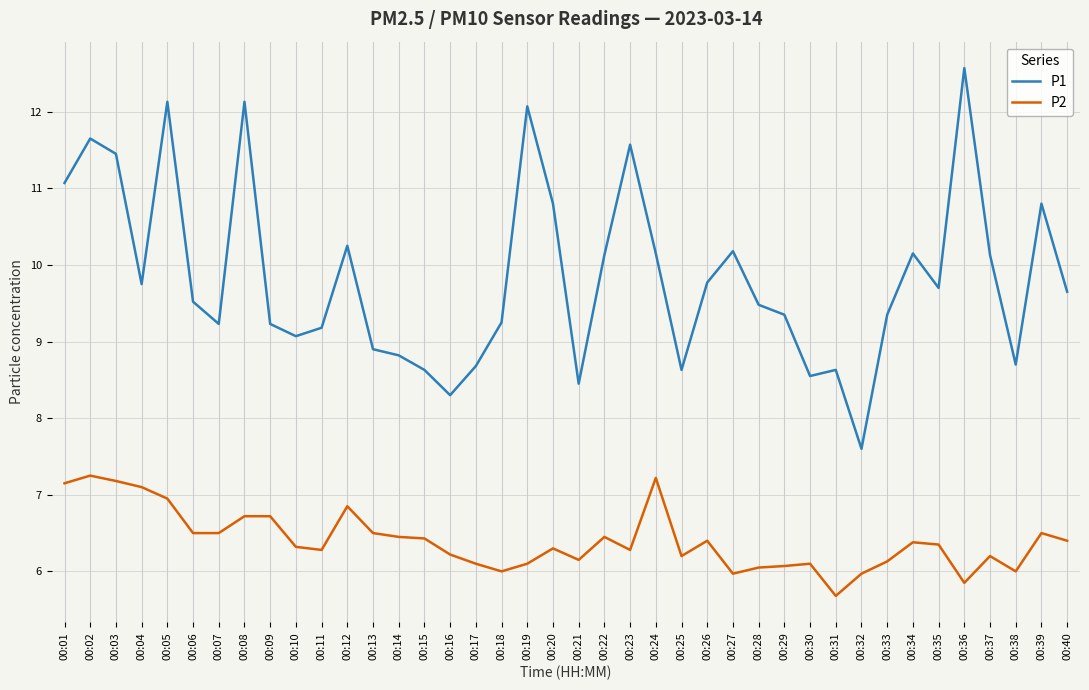

The value of P2 at 00:39 is 4.0. True or false?

False